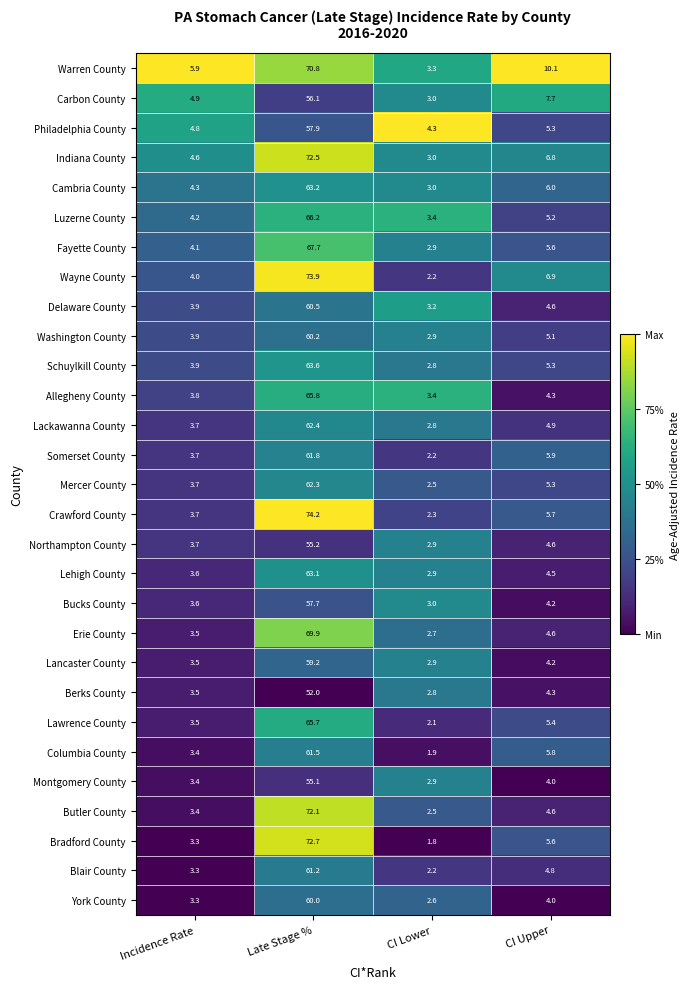

Which series has the widest spread of values?

Crawford County